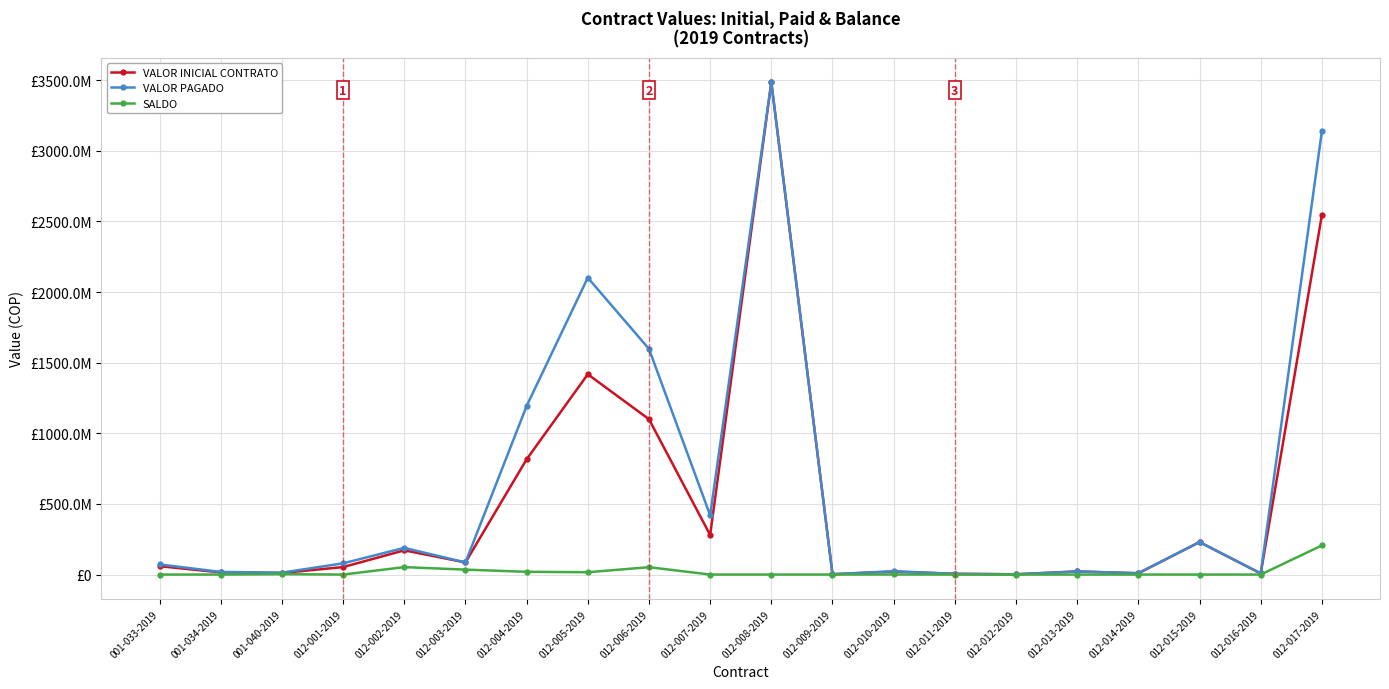

Between 012-014-2019 and 012-013-2019, which is larger?

012-013-2019